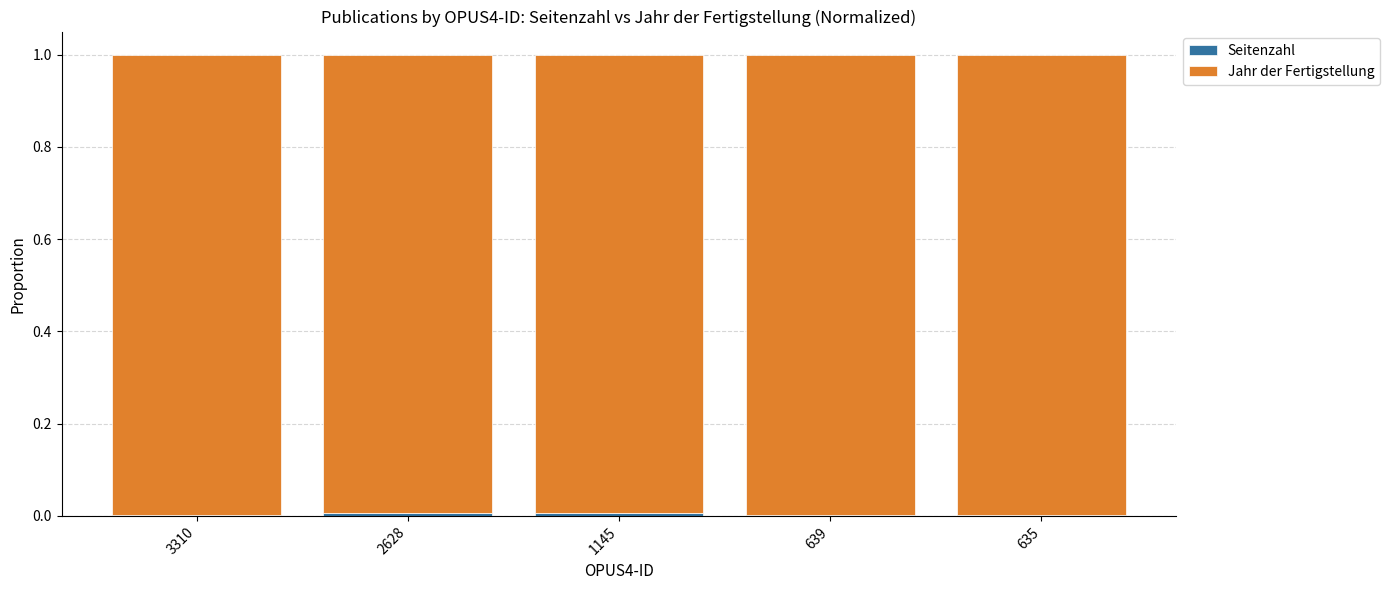

Where is Seitenzahl nearest to the value 0?

639